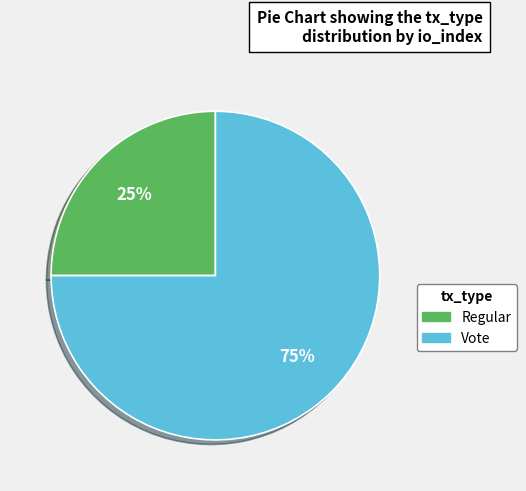

Is it true that Vote is 75% of the pie?

True